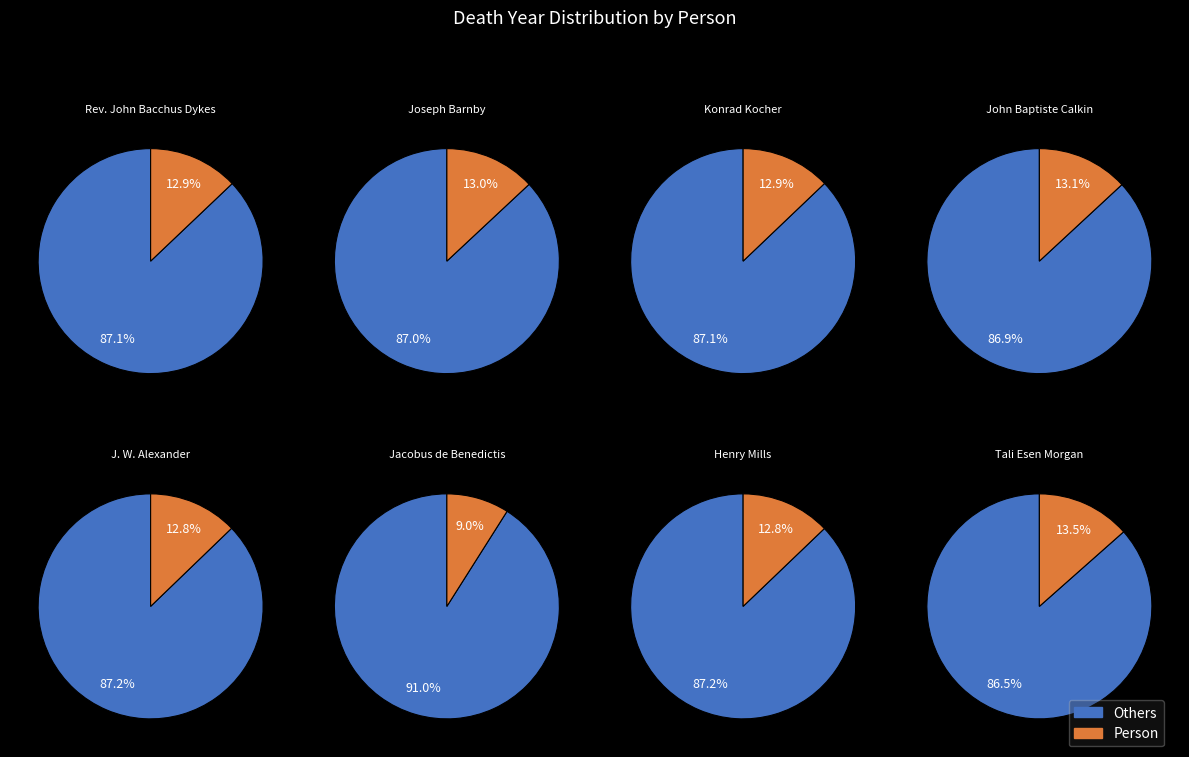

What is the ratio of the value at Rev. John Bacchus Dykes to the value at Konrad Kocher?

1.0